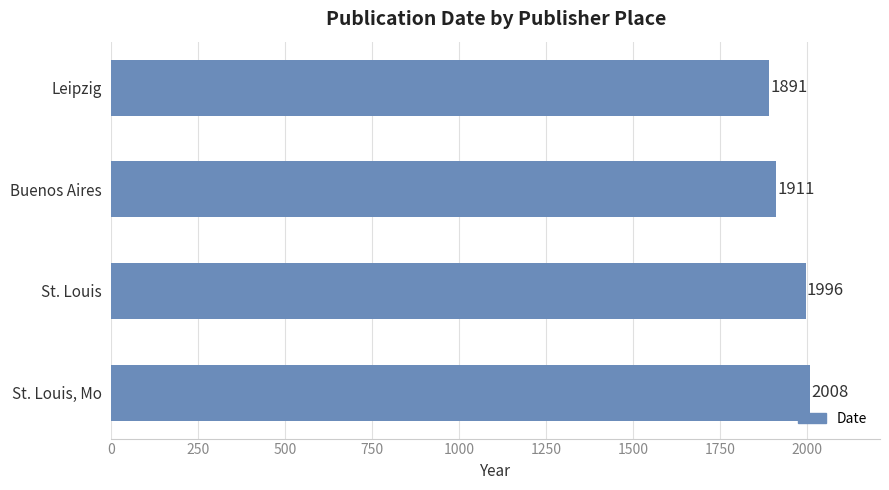

Where is the data nearest to the value 1949?

Buenos Aires